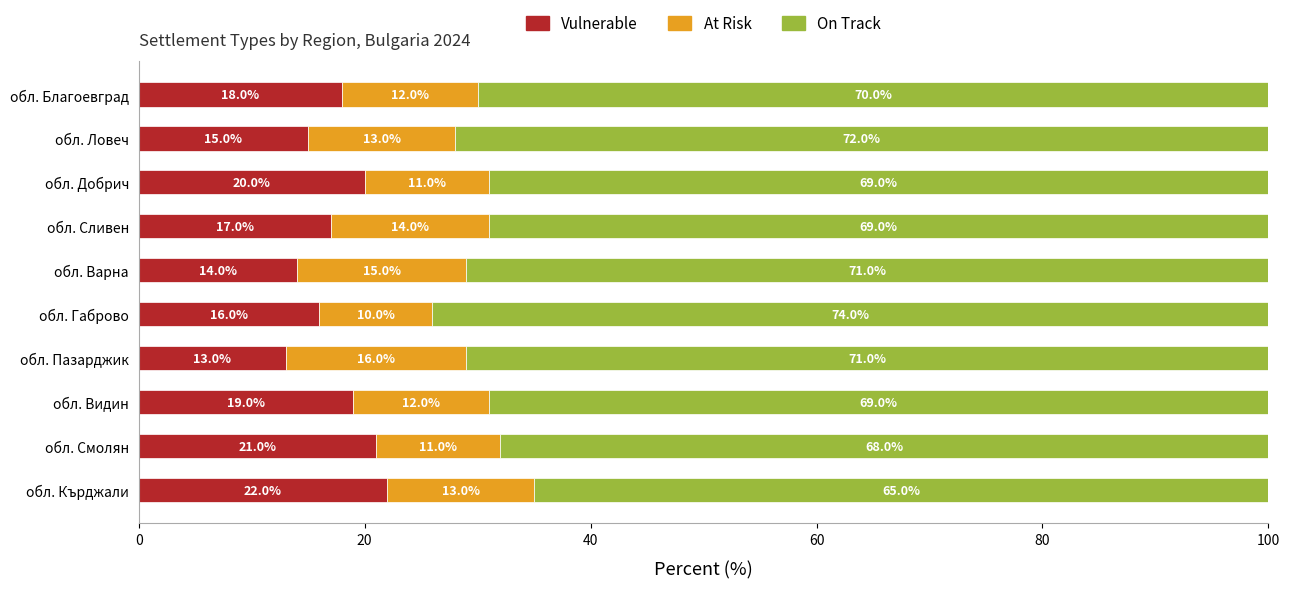

What is the total value across all series at обл. Пазарджик?

100